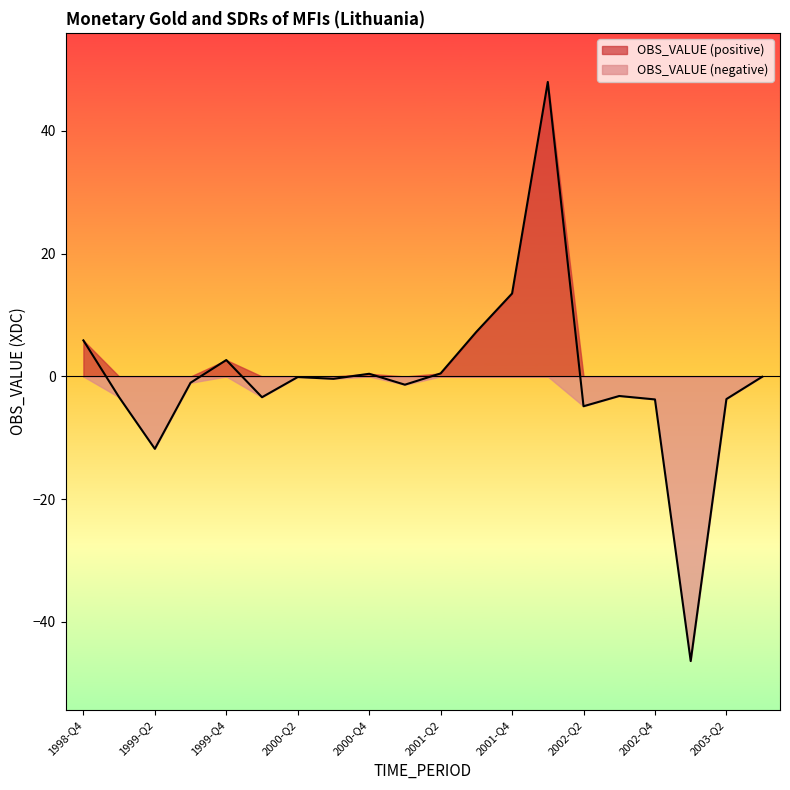

What is the minimum value shown in the chart?

-46.4